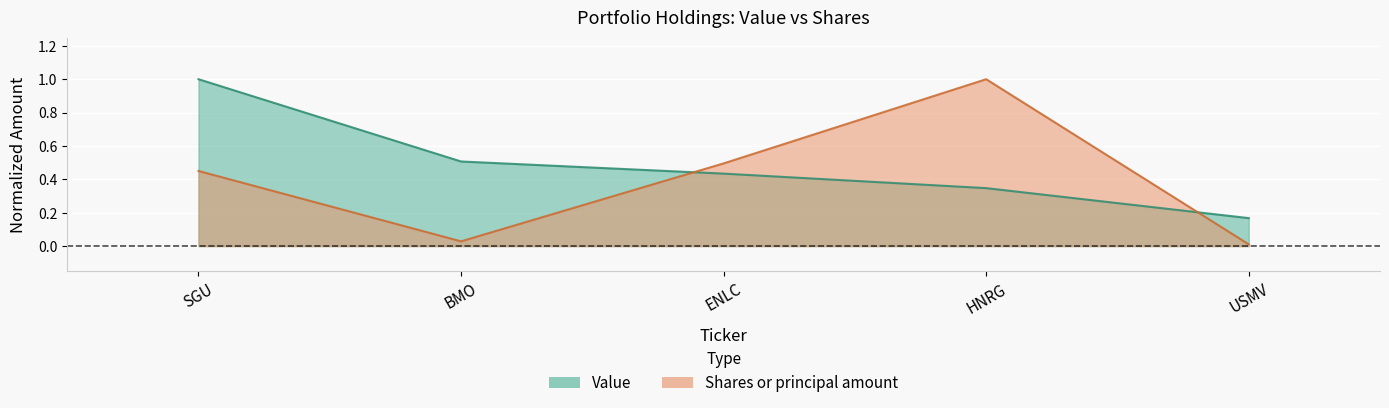

True or false: Value and Shares or principal amount cross at least once.

True